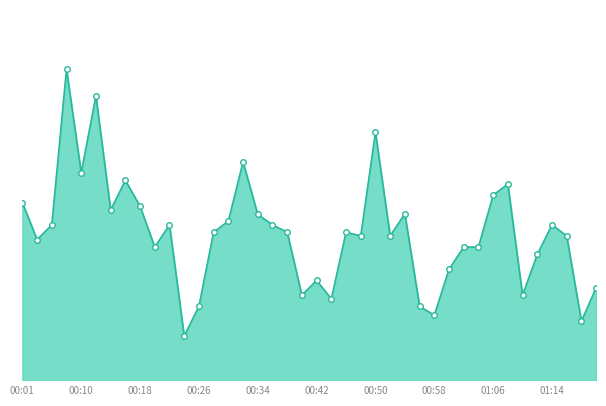

What is the average value?

10.0